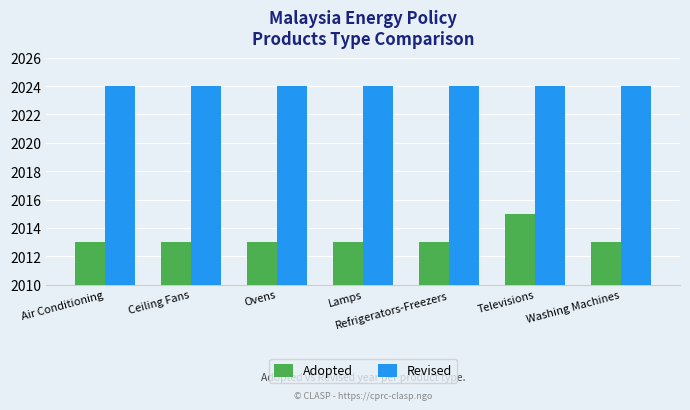

The value of Adopted at Washing Machines is 2013. True or false?

True